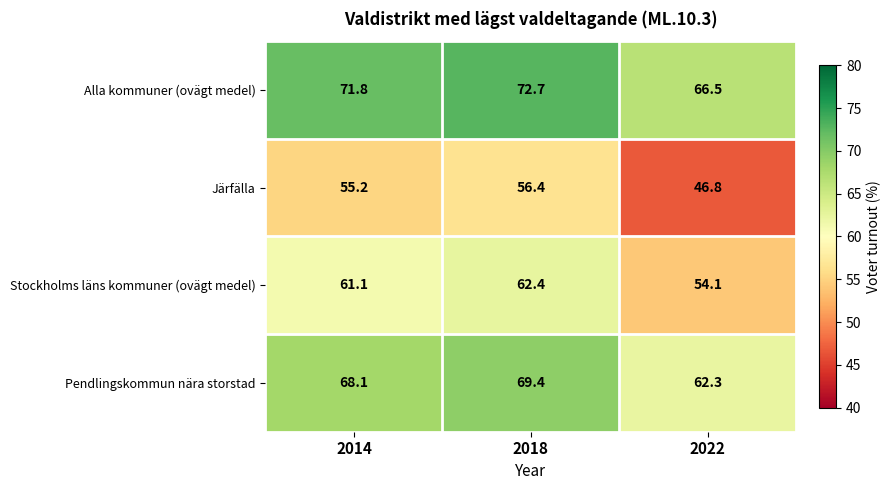

What is the sum of the Pendlingskommun nära storstad values at 2014 and 2022?

130.4